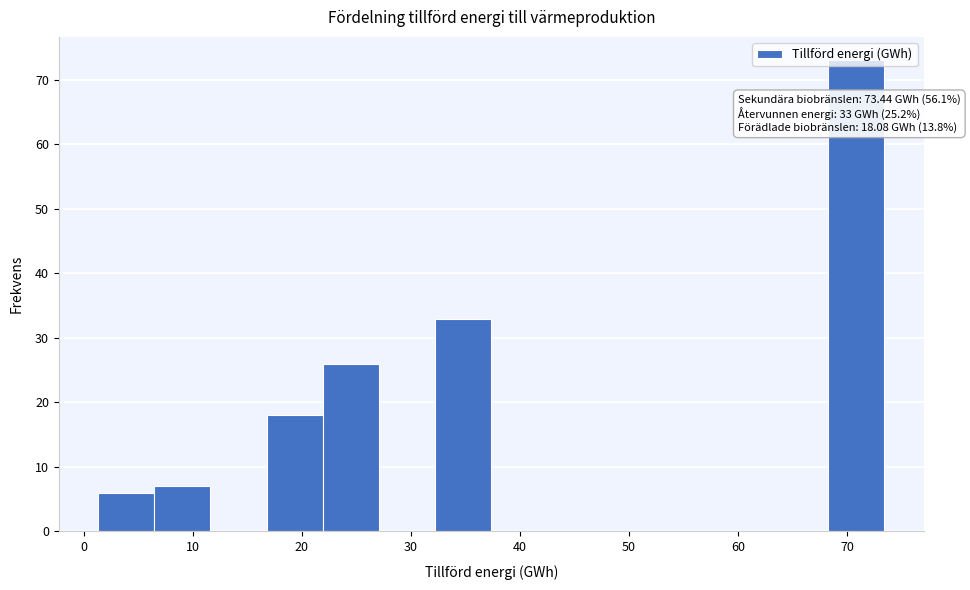

Which range on the x-axis has the tallest bar?

68 to 73